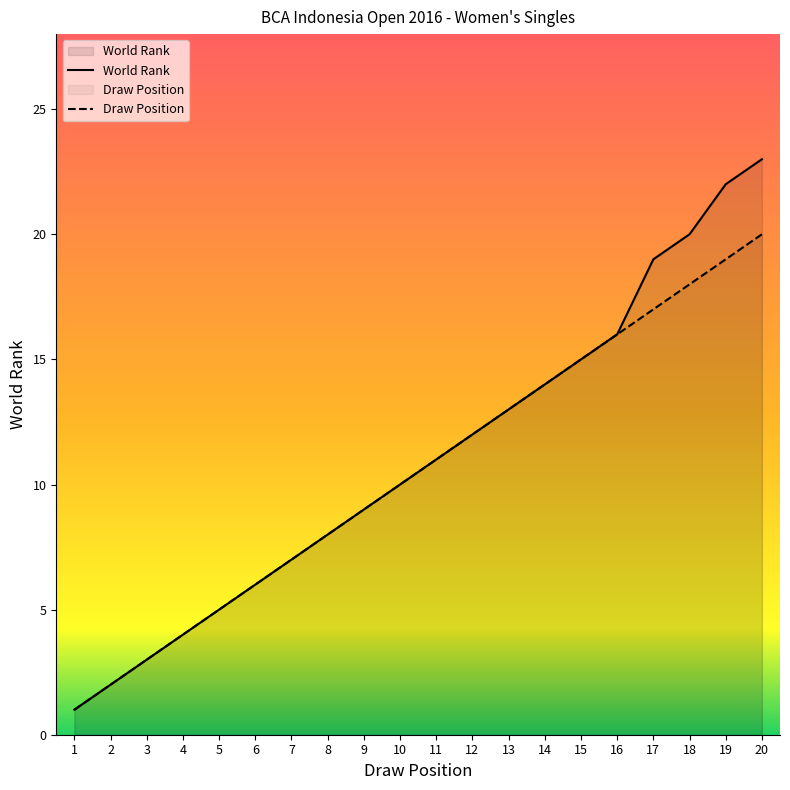

Reading left to right, extract all data points from this chart.

World Rank: 1=1	2=2	3=3	4=4	5=5	6=6	7=7	8=8	9=9	10=10	11=11	12=12	13=13	14=14	15=15	16=16	17=19	18=20	19=22	20=23
Draw Position: 1=1	2=2	3=3	4=4	5=5	6=6	7=7	8=8	9=9	10=10	11=11	12=12	13=13	14=14	15=15	16=16	17=17	18=18	19=19	20=20